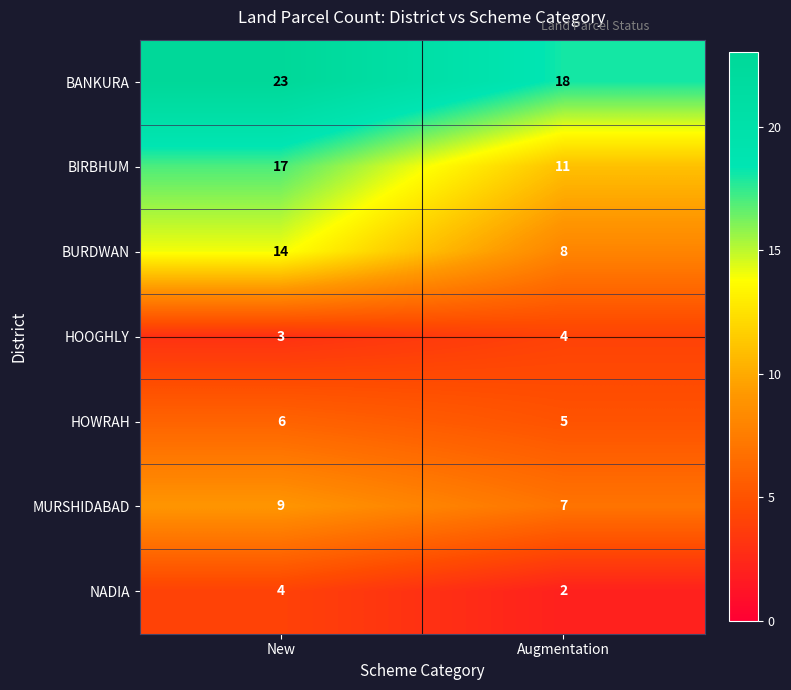

List the labels in order of HOWRAH value, largest first.

New, Augmentation